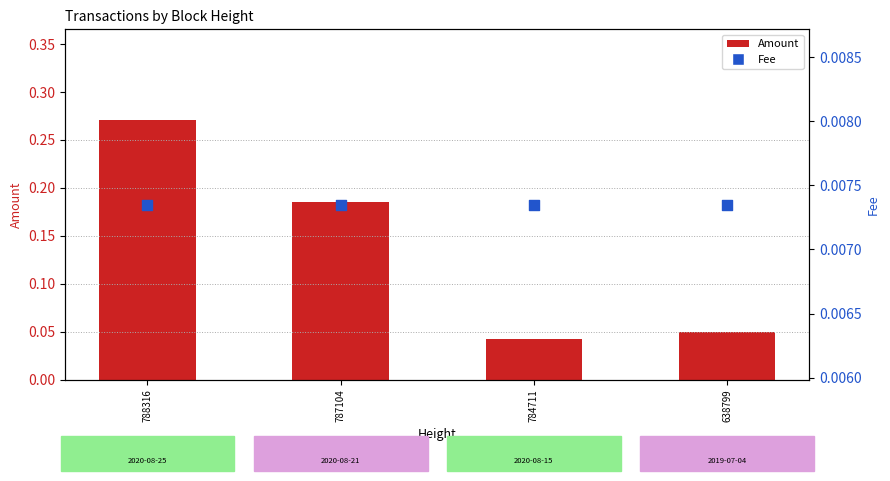

What is the total value across all series at 788316?

0.3